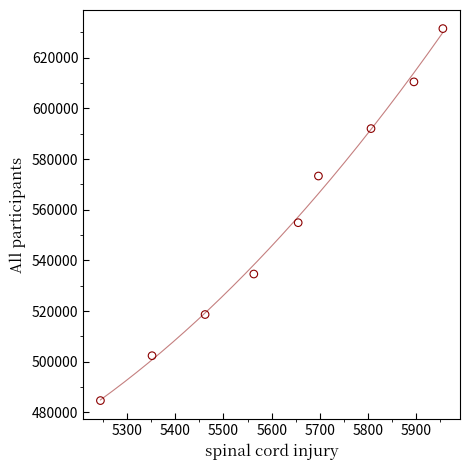

What Y value in the scatter plot is closest to 558114?

554917